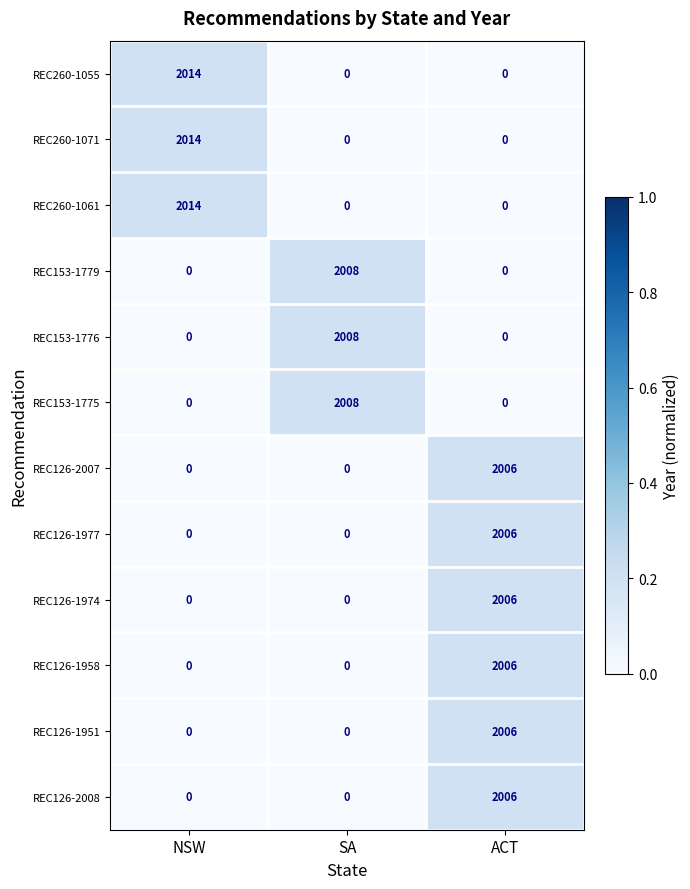

Is it true that REC153-1776 equals 0 at NSW?

True